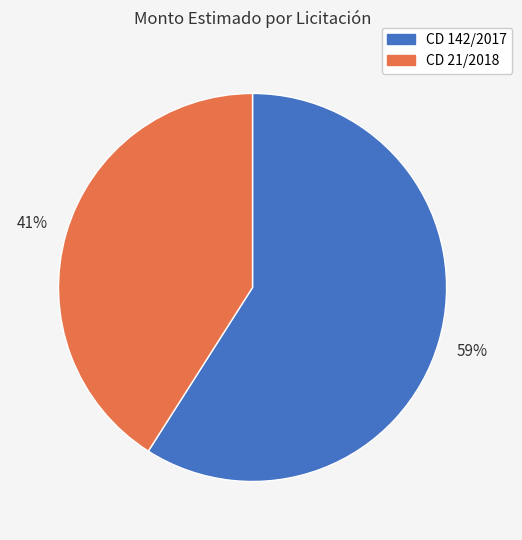

True or false: CD 142/2017 accounts for 59% of the total.

True